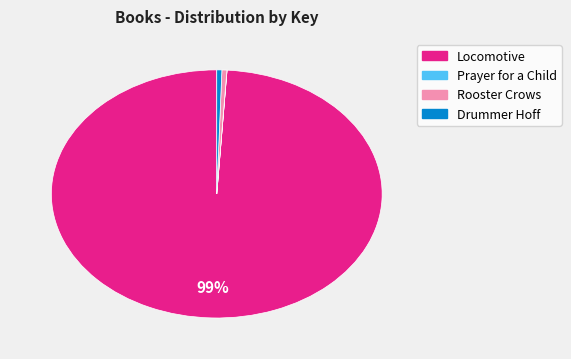

Do Rooster Crows and Drummer Hoff together represent more than half of the pie?

No